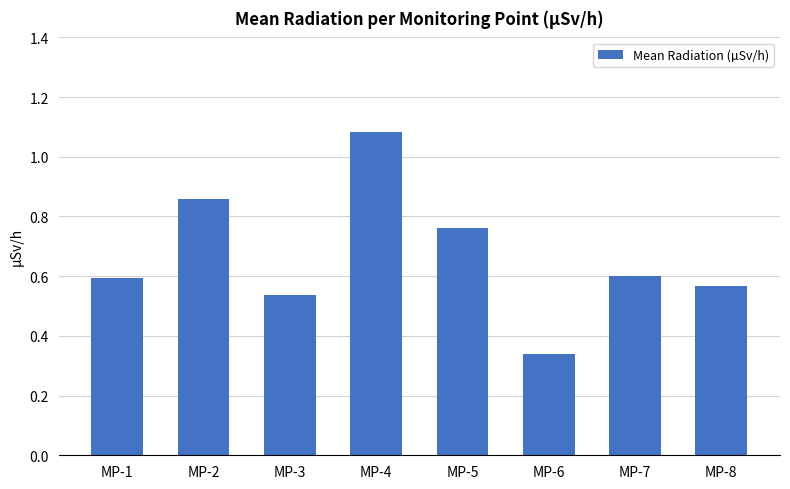

Between MP-5 and MP-8, which is larger?

MP-5